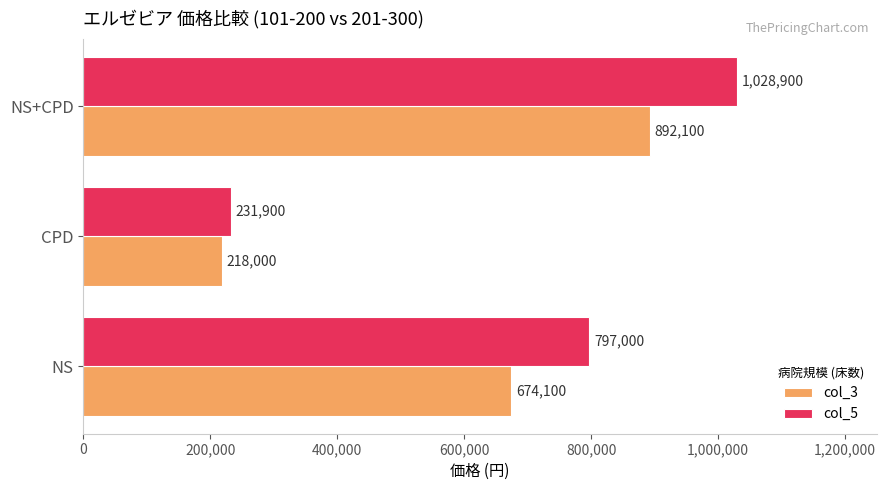

List the series in order of their overall mean, lowest first.

col_3, col_5